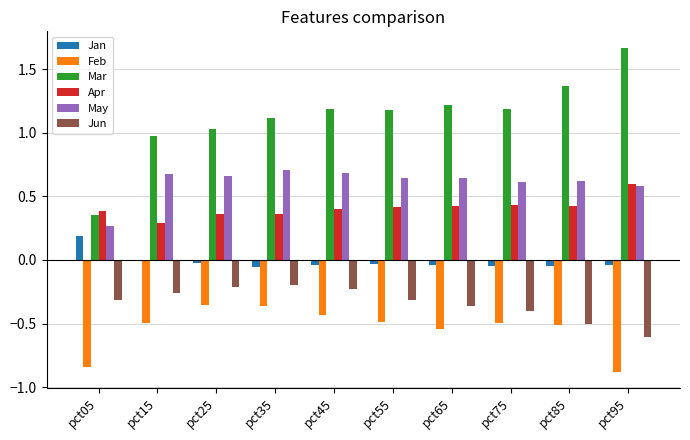

Between pct05 and pct45, which series saw the biggest shift?

Mar